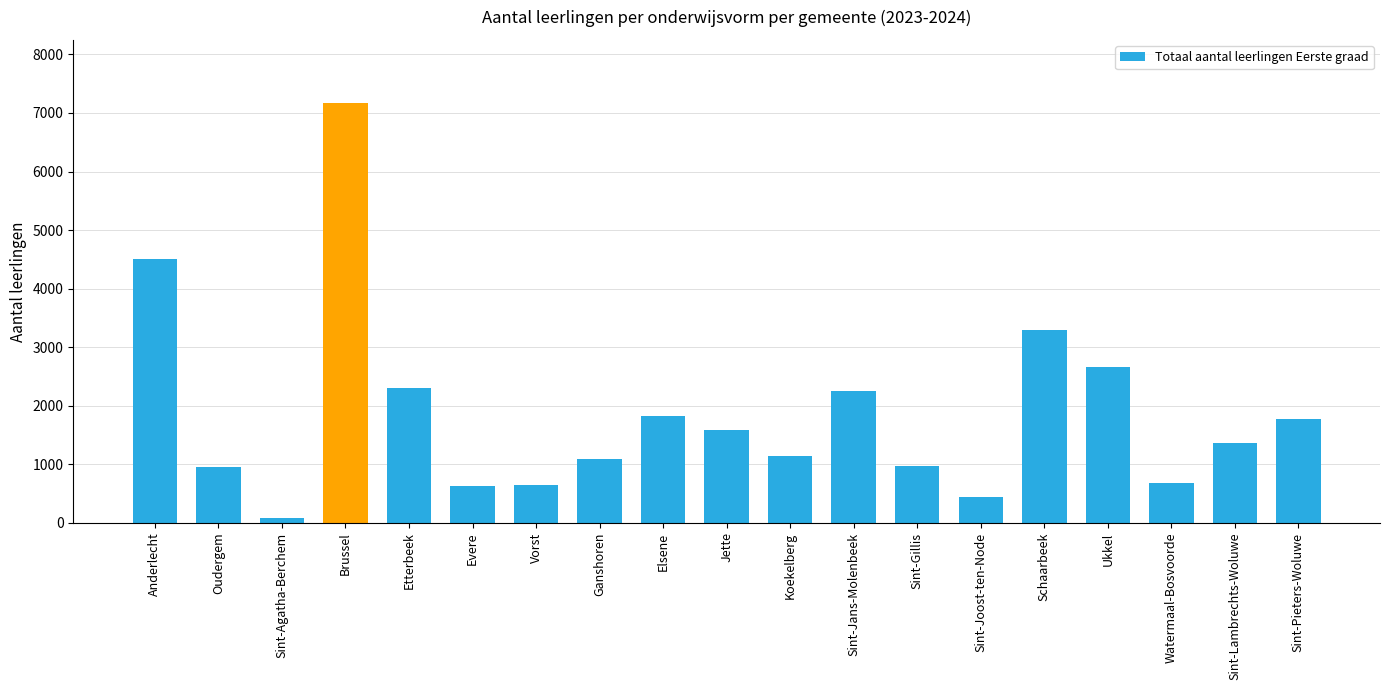

Is it true that the value at Sint-Jans-Molenbeek is 969?

False